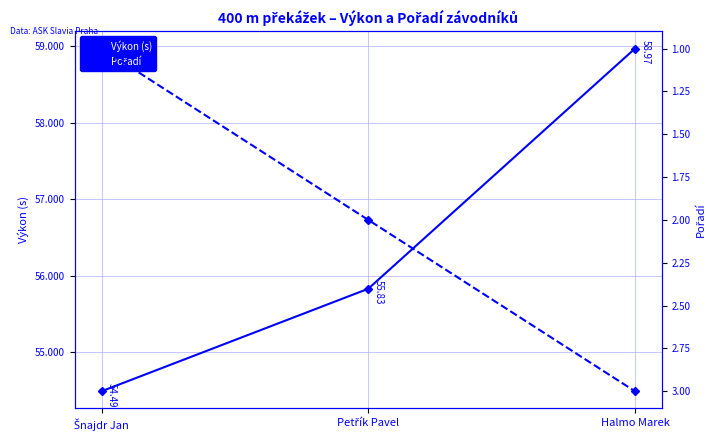

How many distinct data groups are displayed?

2